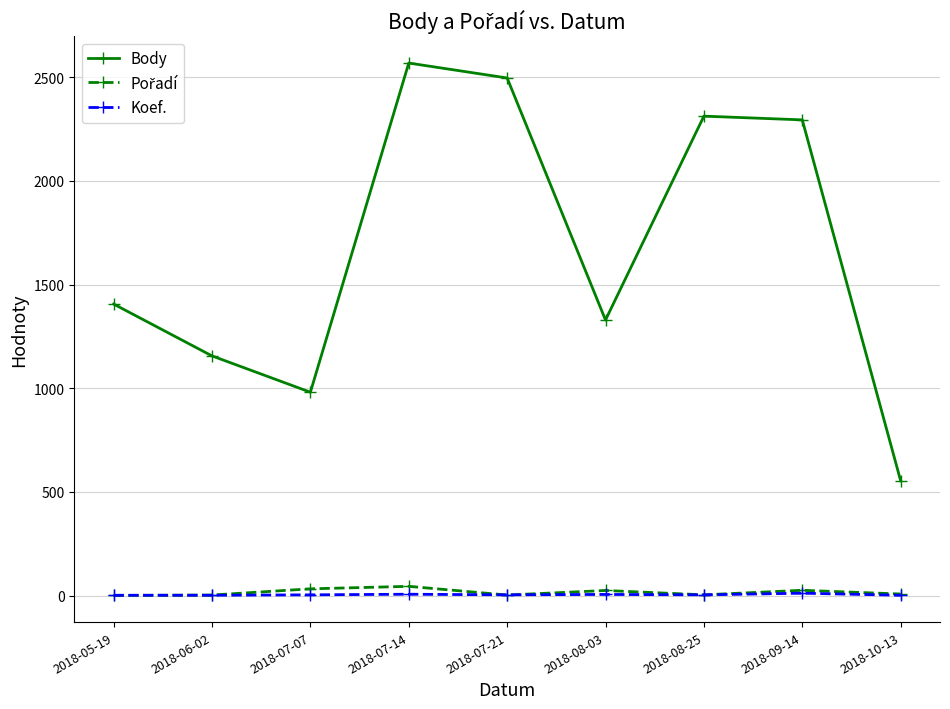

What is the total value across all series at 2018-07-21?

2503